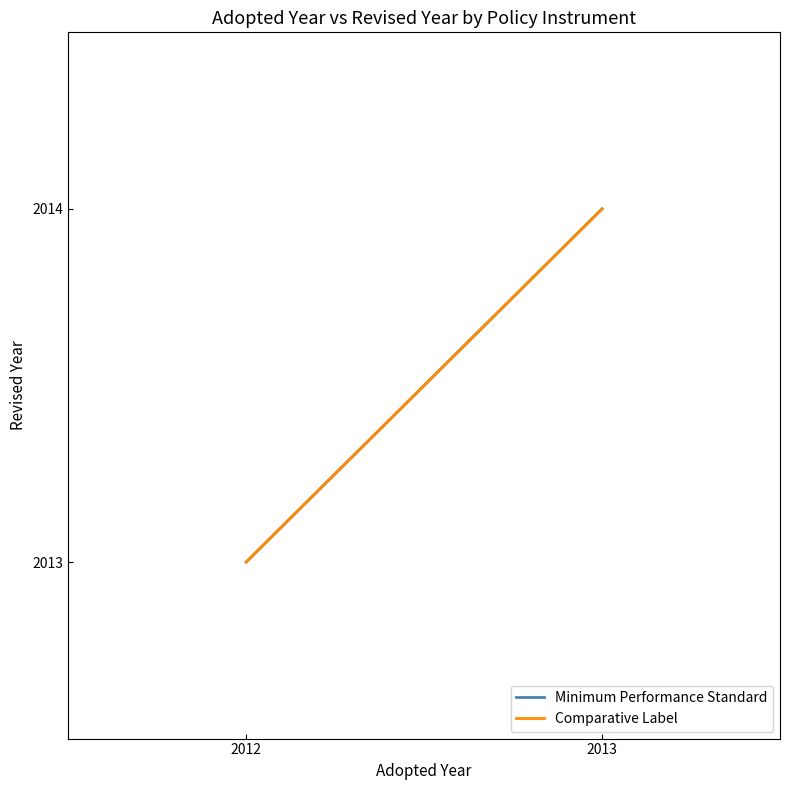

Rank the series at 2013 from highest to lowest value.

Minimum Performance Standard, Comparative Label